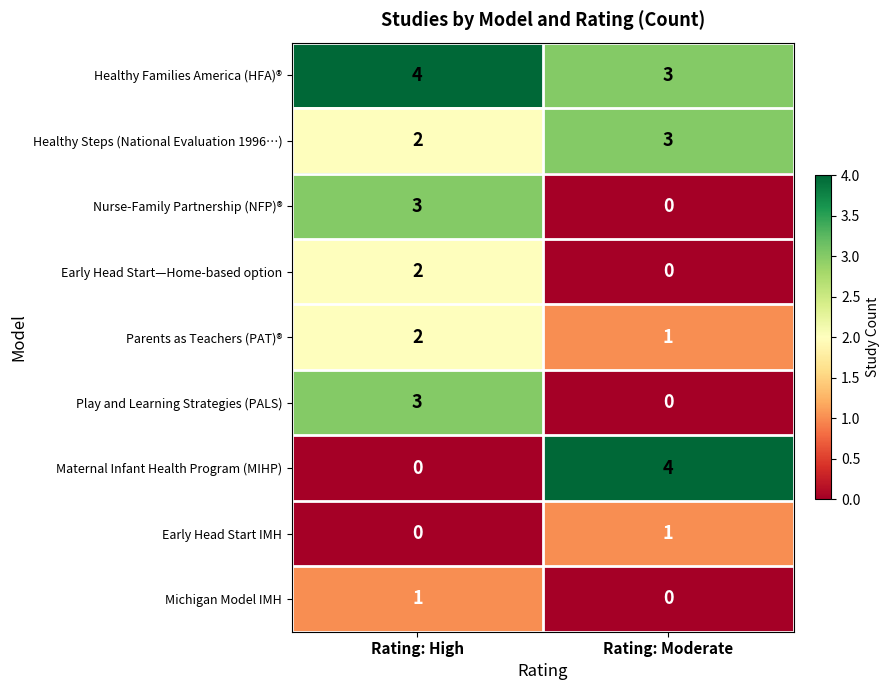

Rank the categories by Early Head Start—Home-based option value from highest to lowest.

Rating: High, Rating: Moderate